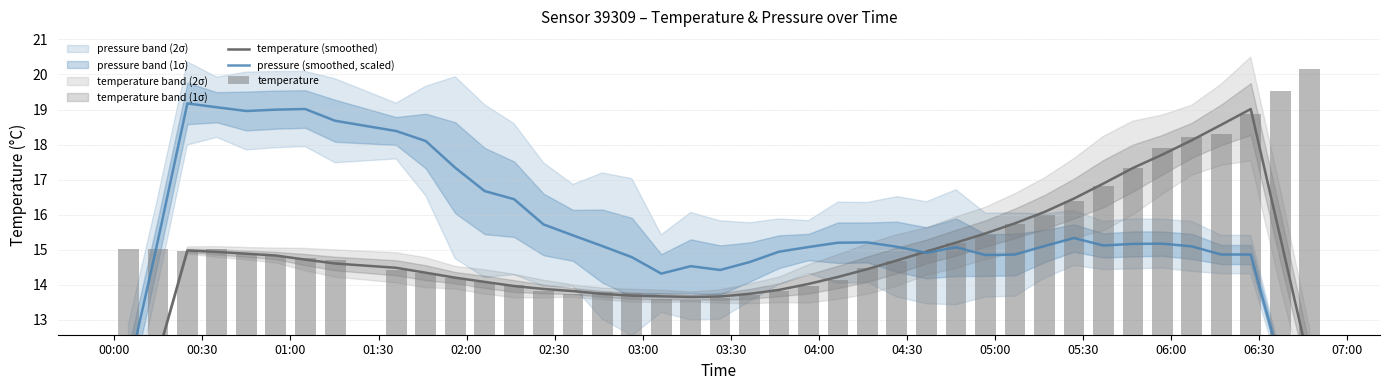

What is the difference between the maximum and minimum values in the pressure (smoothed, scaled) series?

10.3